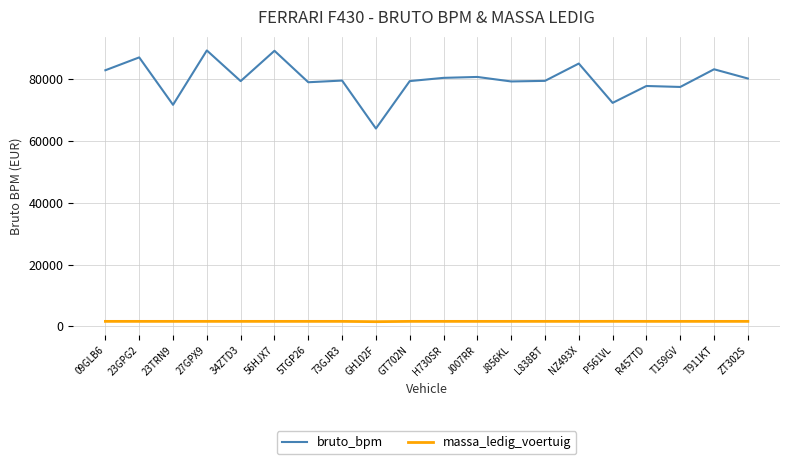

What is the difference between the highest and lowest values at 73GJR3?

78078